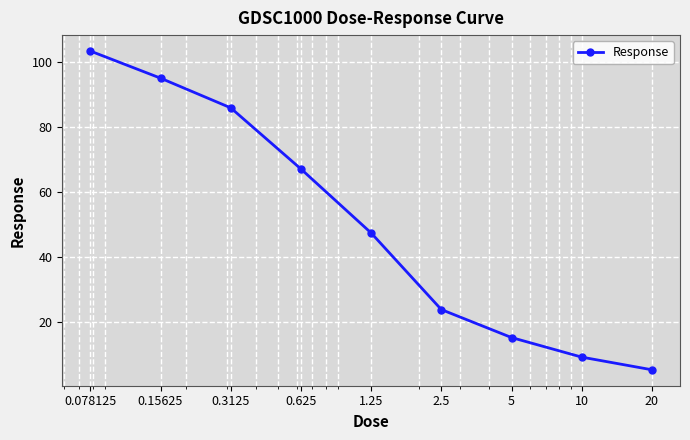

True or false: the data has more than 2 interior local peaks.

False